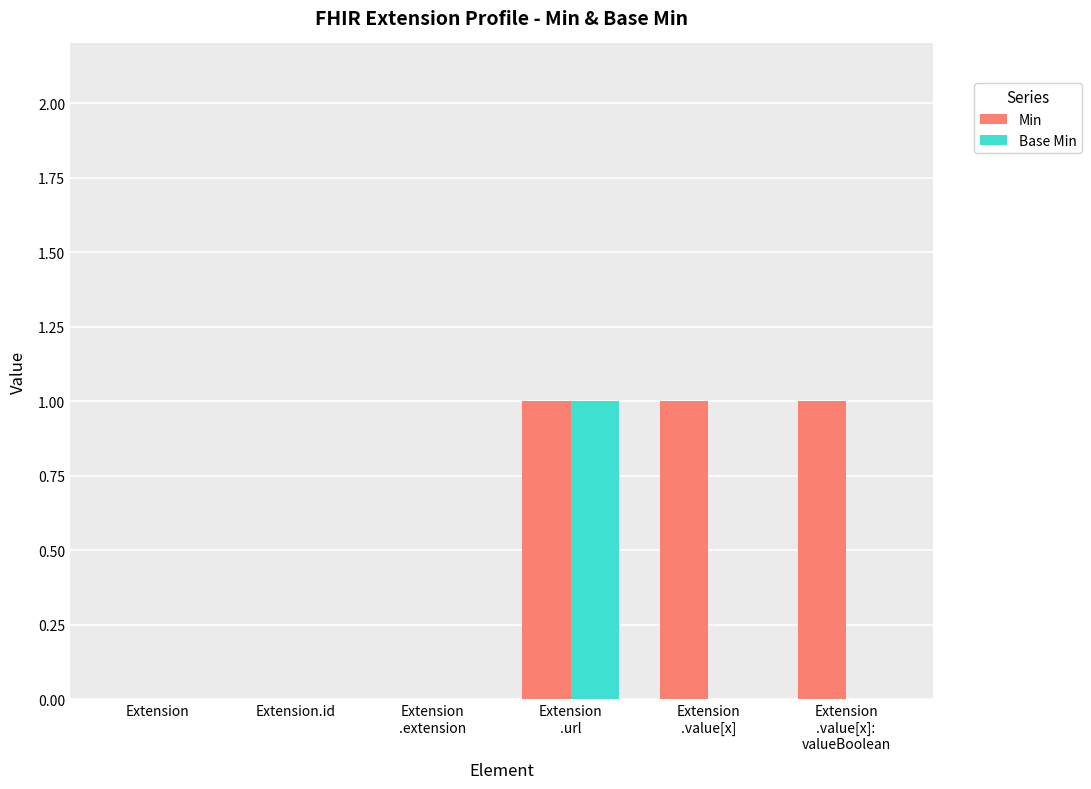

What is the sum of all Min values?

3